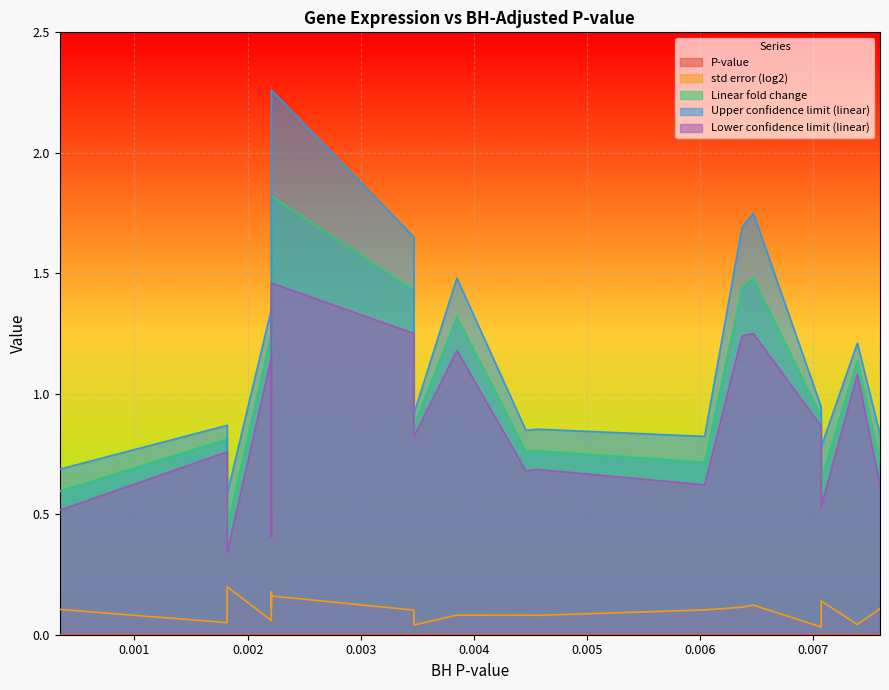

Reading left to right, what are all the values shown in this chart?

P-value: 0.000339=0.0	0.00182=0.0	0.00182=0.0	0.00221=0.0	0.00221=0.0	0.00221=0.0	0.00221=0.0	0.00221=0.0	0.00347=0.0	0.00347=0.0	0.00385=0.0	0.00446=0.0	0.00456=0.0	0.00604=0.0	0.00637=0.0	0.00647=0.0	0.00707=0.0	0.00707=0.0	0.00739=0.0	0.00759=0.0
std error (log2): 0.000339=0.1	0.00182=0.1	0.00182=0.2	0.00221=0.1	0.00221=0.1	0.00221=0.2	0.00221=0.1	0.00221=0.2	0.00347=0.1	0.00347=0.0	0.00385=0.1	0.00446=0.1	0.00456=0.1	0.00604=0.1	0.00637=0.1	0.00647=0.1	0.00707=0.0	0.00707=0.1	0.00739=0.0	0.00759=0.1
Linear fold change: 0.000339=0.6	0.00182=0.8	0.00182=0.4	0.00221=1.2	0.00221=0.7	0.00221=0.5	0.00221=1.5	0.00221=1.8	0.00347=1.4	0.00347=0.9	0.00385=1.3	0.00446=0.8	0.00456=0.8	0.00604=0.7	0.00637=1.4	0.00647=1.5	0.00707=0.9	0.00707=0.6	0.00739=1.1	0.00759=0.7
Upper confidence limit (linear): 0.000339=0.7	0.00182=0.9	0.00182=0.6	0.00221=1.4	0.00221=0.8	0.00221=0.7	0.00221=1.8	0.00221=2.3	0.00347=1.6	0.00347=0.9	0.00385=1.5	0.00446=0.8	0.00456=0.9	0.00604=0.8	0.00637=1.7	0.00647=1.8	0.00707=0.9	0.00707=0.8	0.00739=1.2	0.00759=0.8
Lower confidence limit (linear): 0.000339=0.5	0.00182=0.8	0.00182=0.3	0.00221=1.1	0.00221=0.6	0.00221=0.4	0.00221=1.3	0.00221=1.5	0.00347=1.2	0.00347=0.8	0.00385=1.2	0.00446=0.7	0.00456=0.7	0.00604=0.6	0.00637=1.2	0.00647=1.2	0.00707=0.9	0.00707=0.5	0.00739=1.1	0.00759=0.6